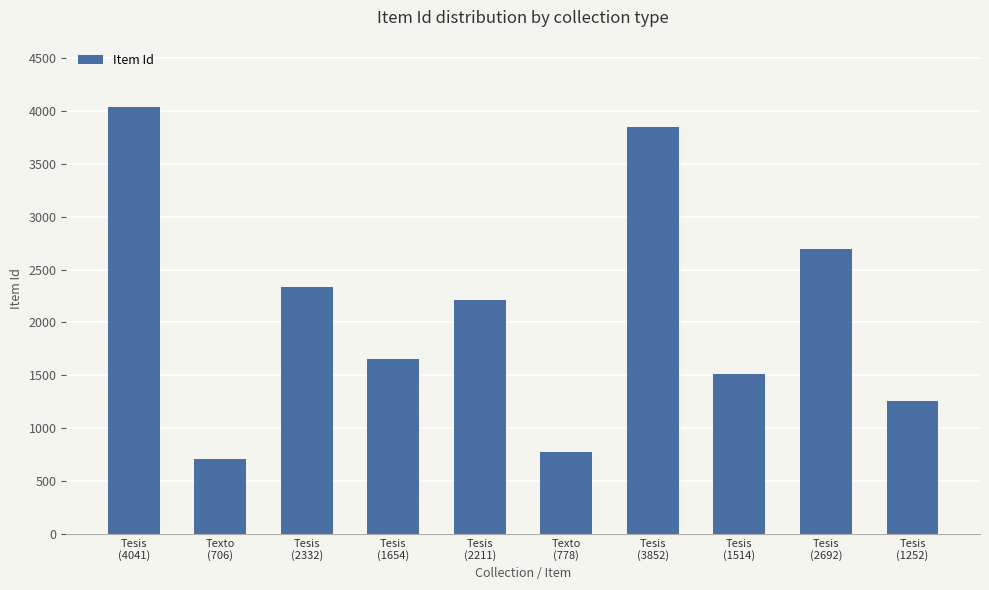

Between Tesis
(2332) and Tesis
(1654), which is larger?

Tesis
(2332)